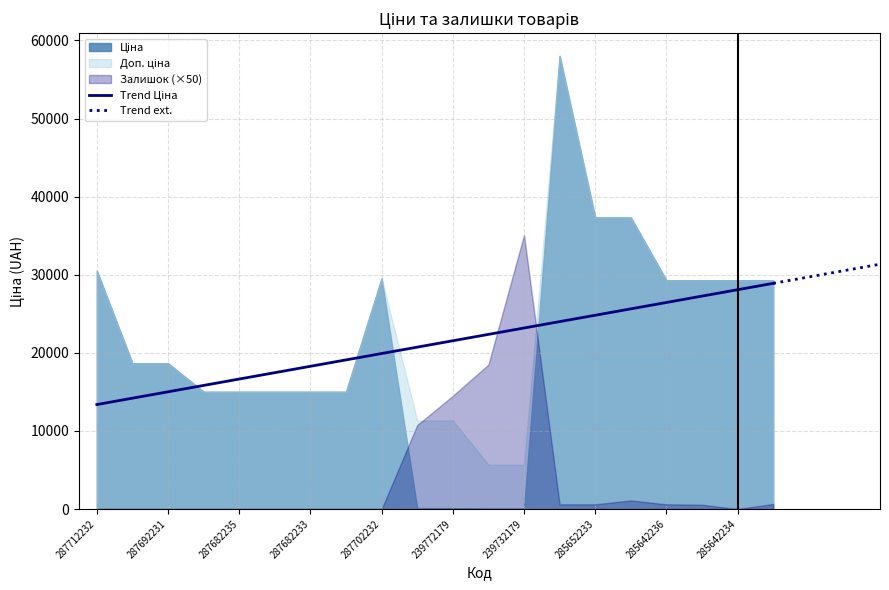

The value of Залишок at 285662232 is 7.5. True or false?

False